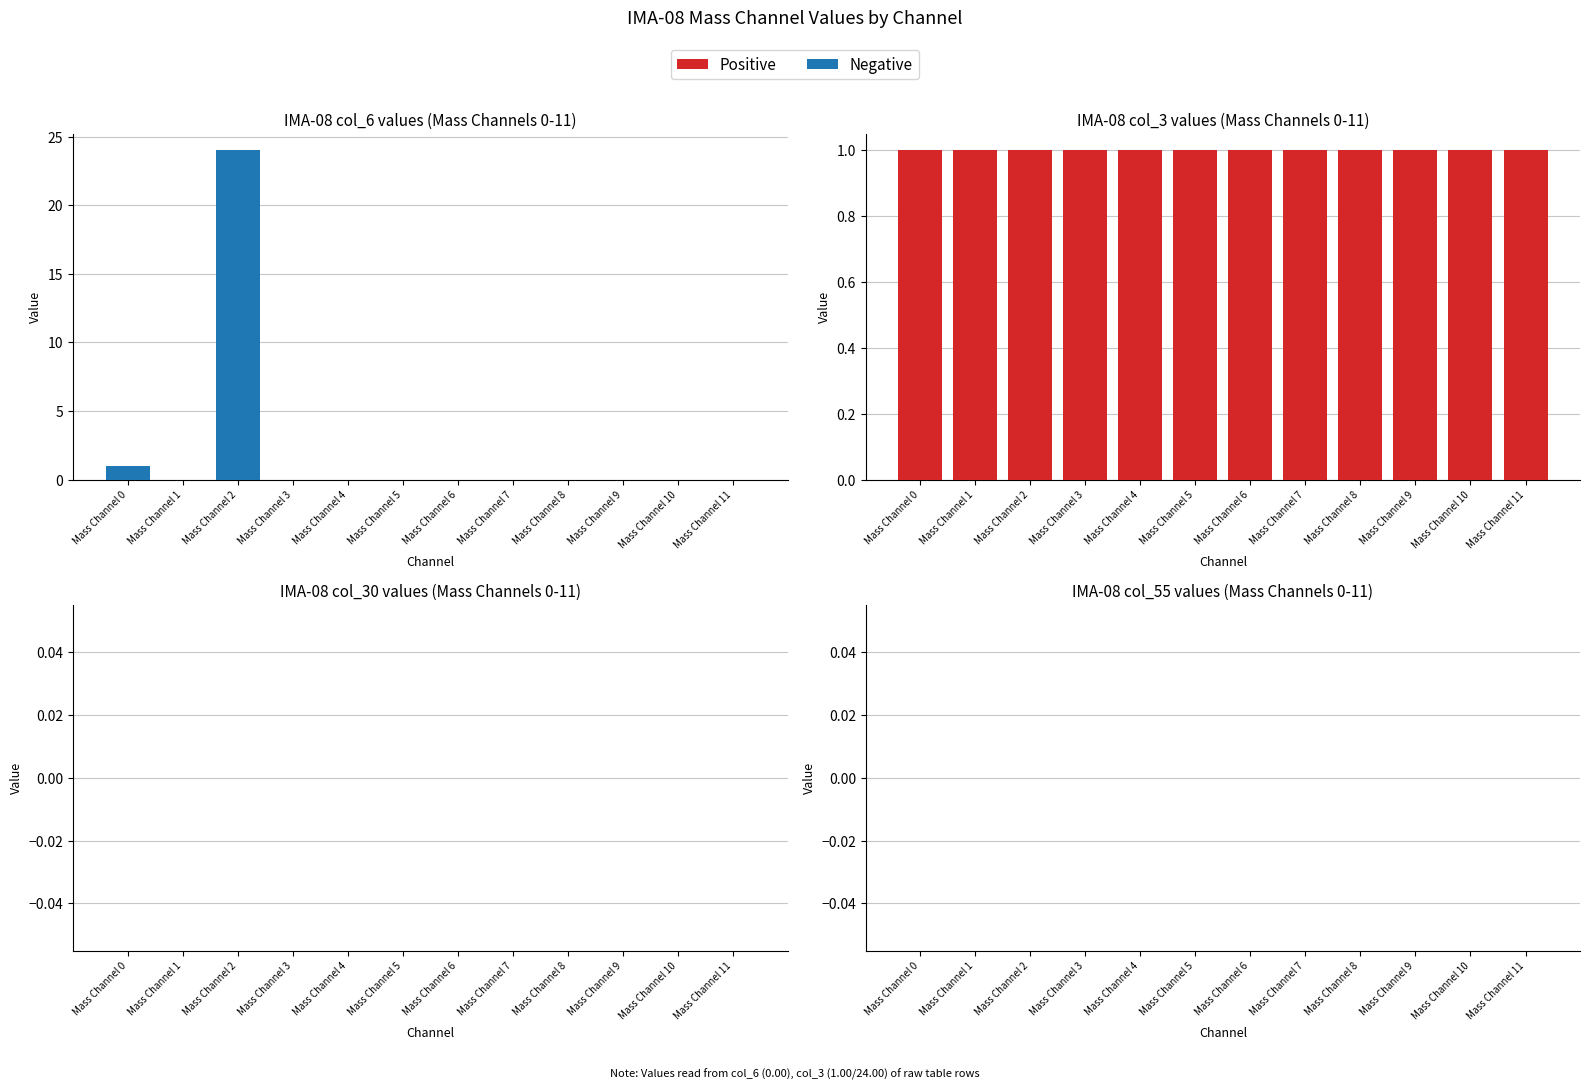

At which category is the sum across all series the highest?

Mass Channel 2